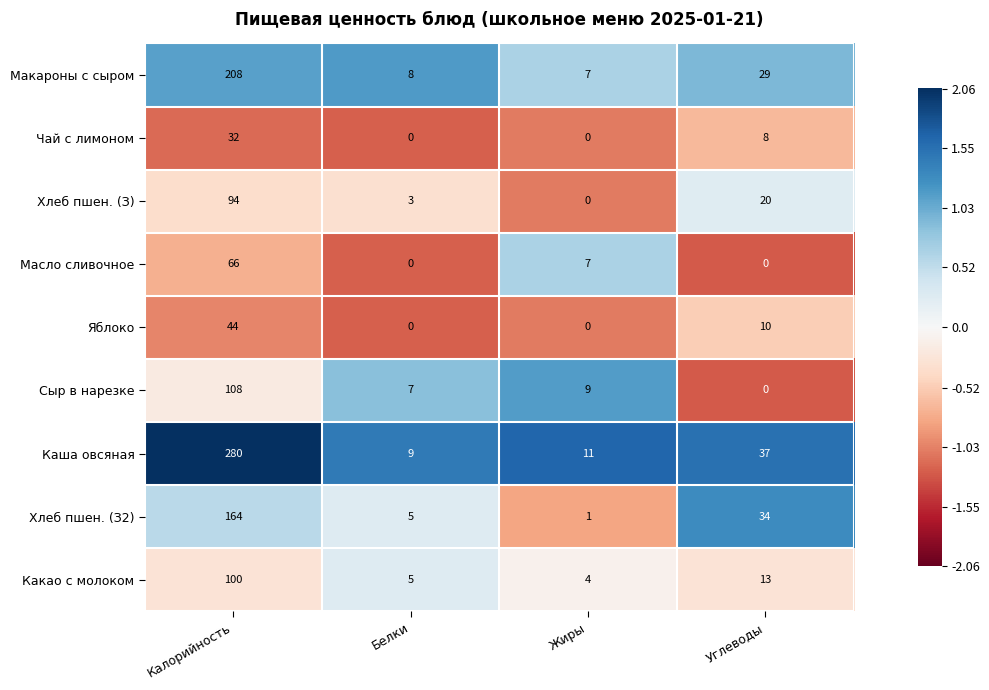

What is the average value of the Хлеб пшен. (З2) series?

51